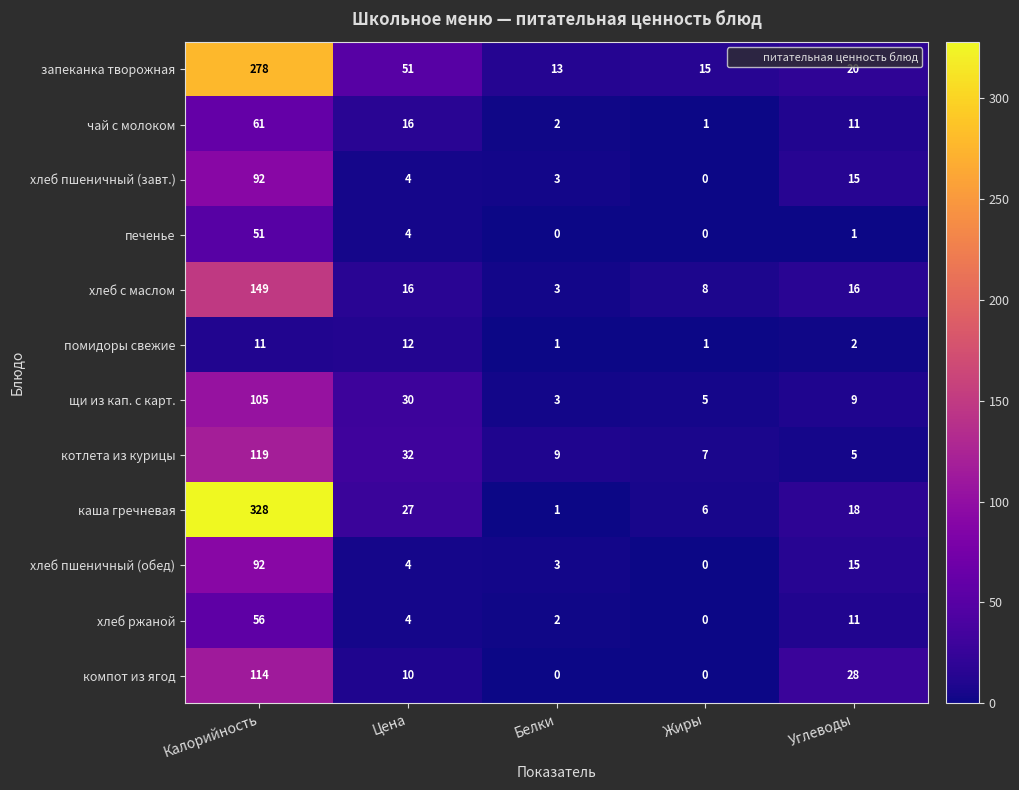

What value does the хлеб пшеничный (обед) series have at Белки?

3